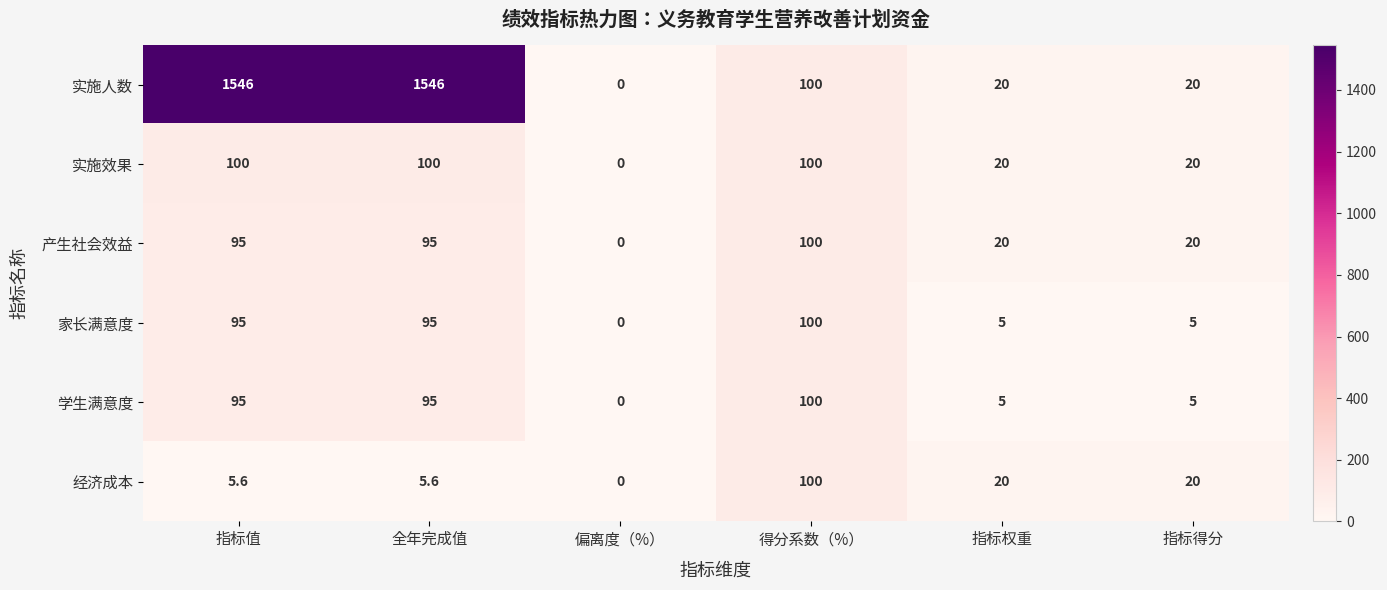

How many data points does each series have?

6